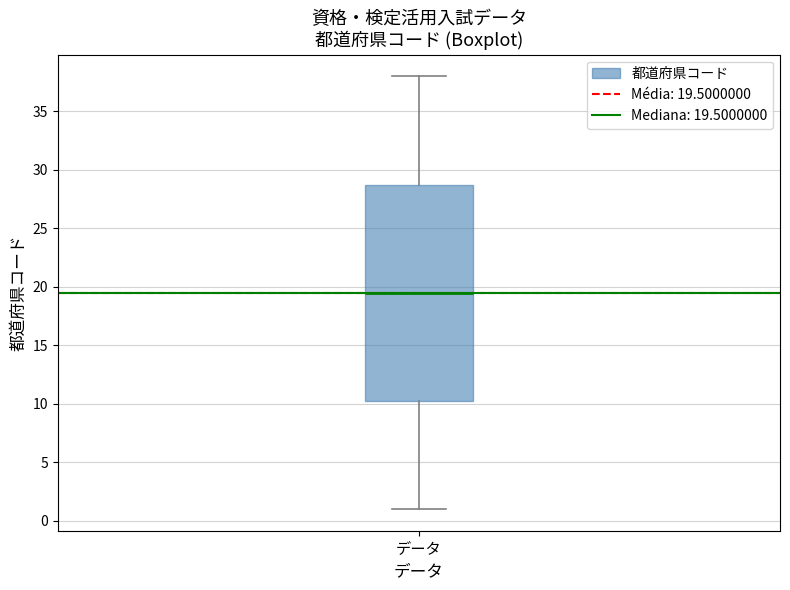

Read this box plot against the y-axis: the position of the median line, the range covered by the box, and the ends of both whiskers. The values are not printed on the chart, so give them approximately, as read against the axis.

median 19.5, box 10.5 to 29.0, whiskers 1.0 to 38.0